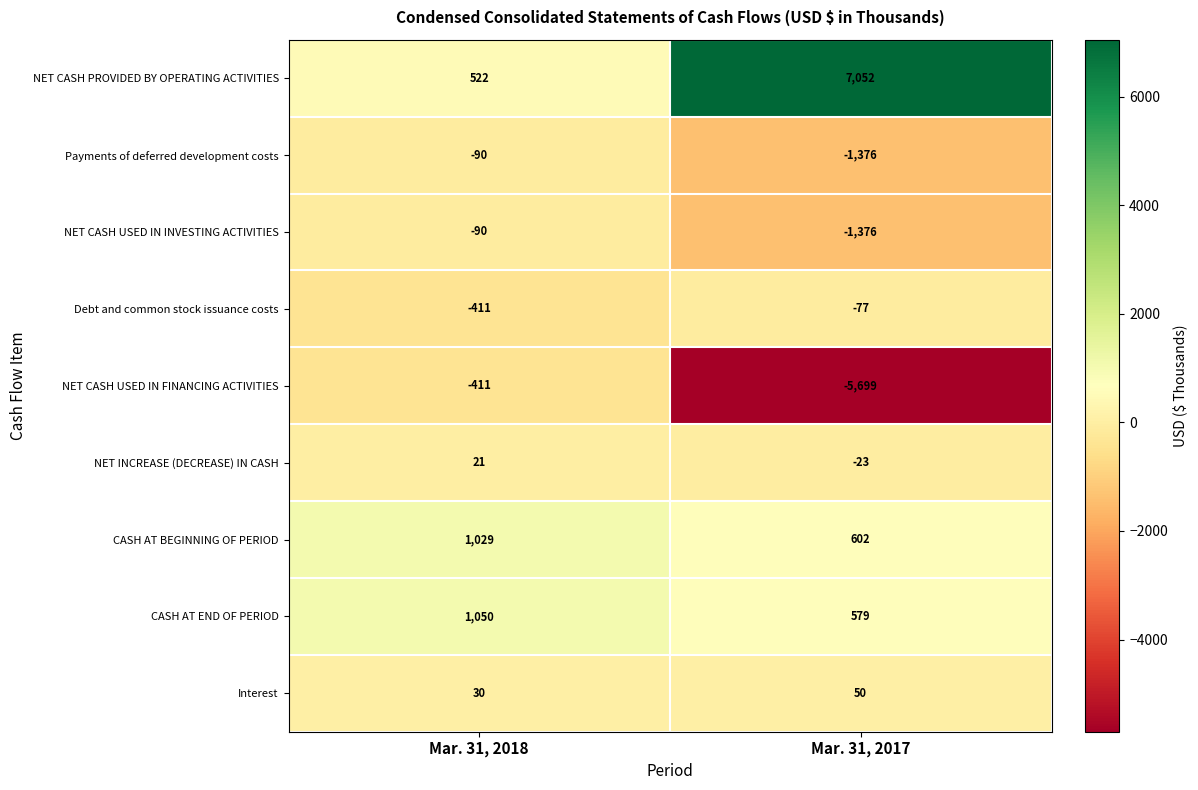

What is the approximate value of NET CASH USED IN INVESTING ACTIVITIES at Mar. 31, 2018, to the nearest 10?

-90